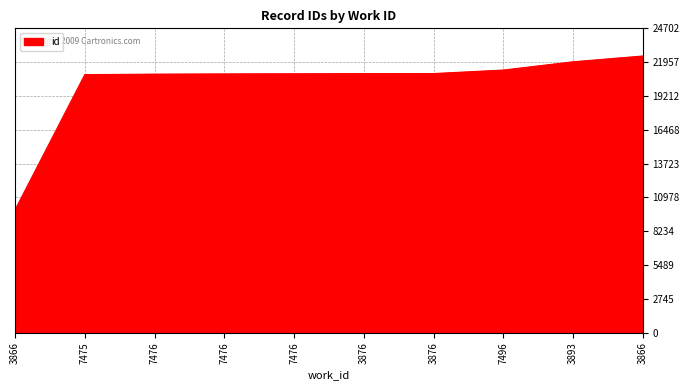

How many lines are shown in the chart?

1